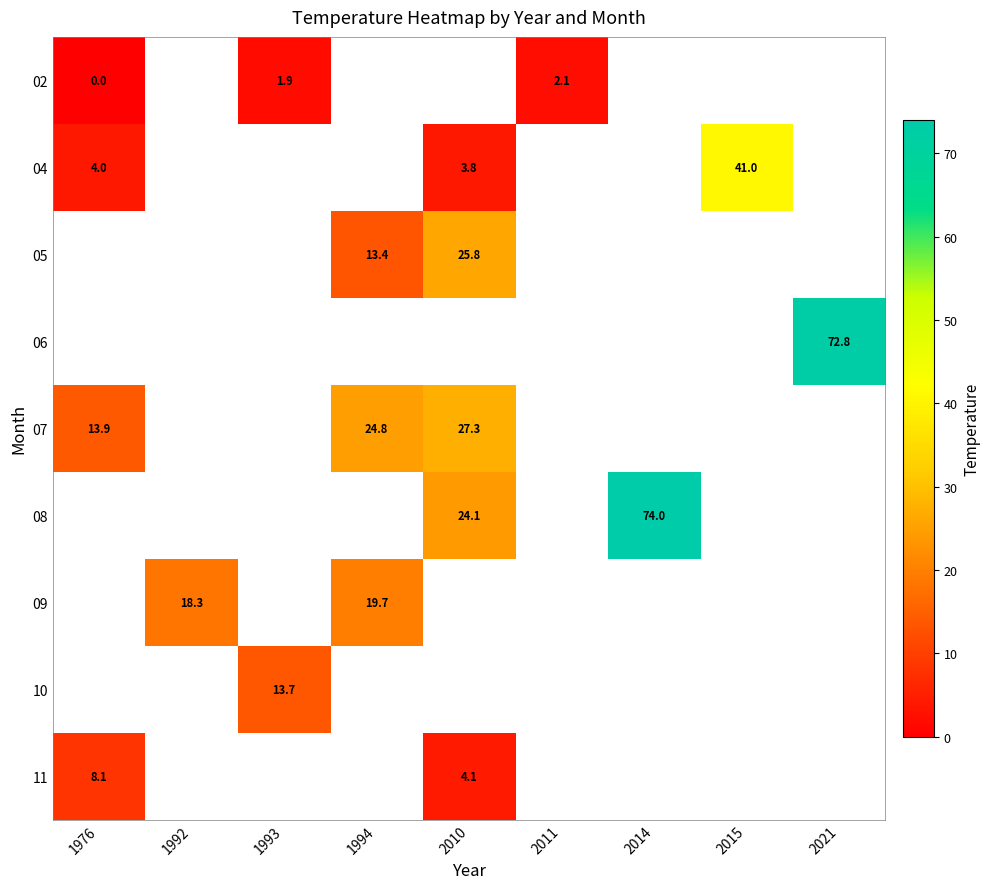

The value of 02 at 1993 is 2.5. True or false?

False